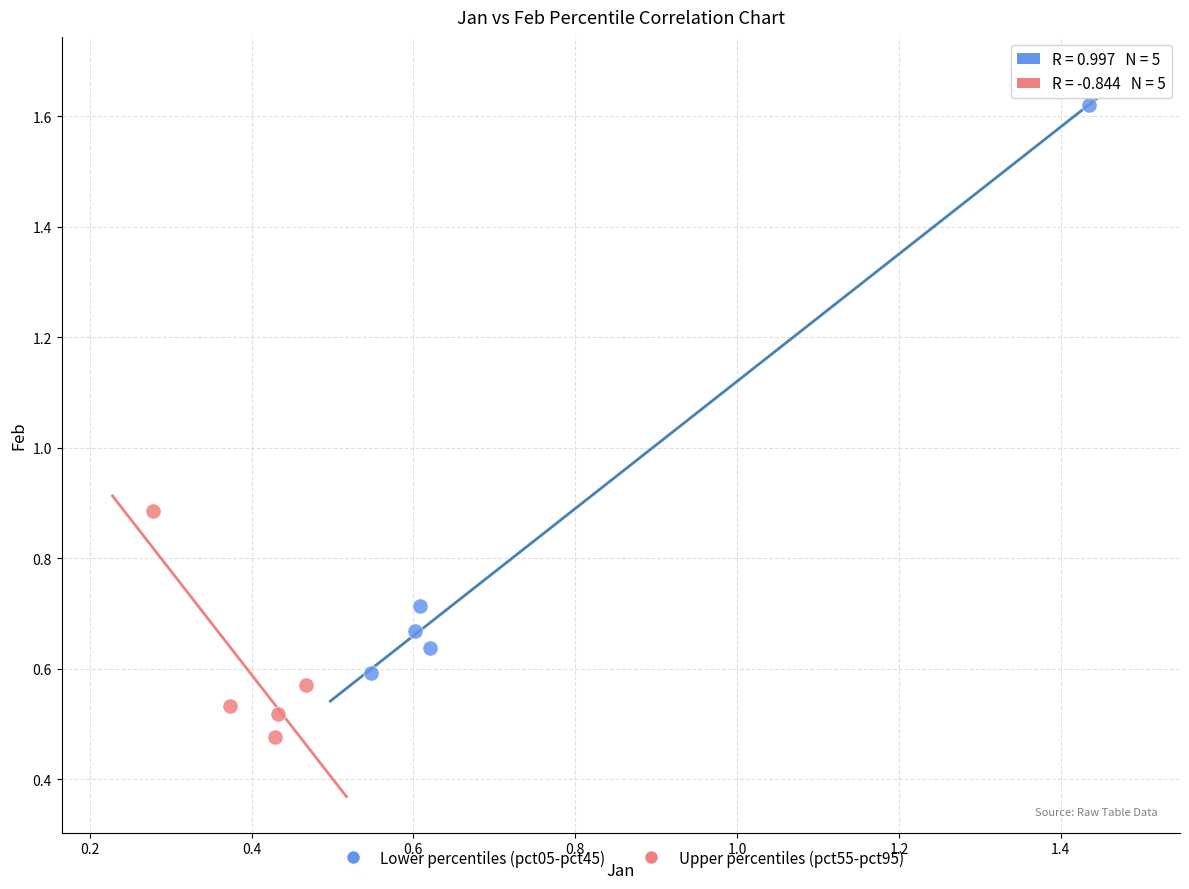

Which series has the widest spread of Y values?

Lower percentiles (pct05-pct45)